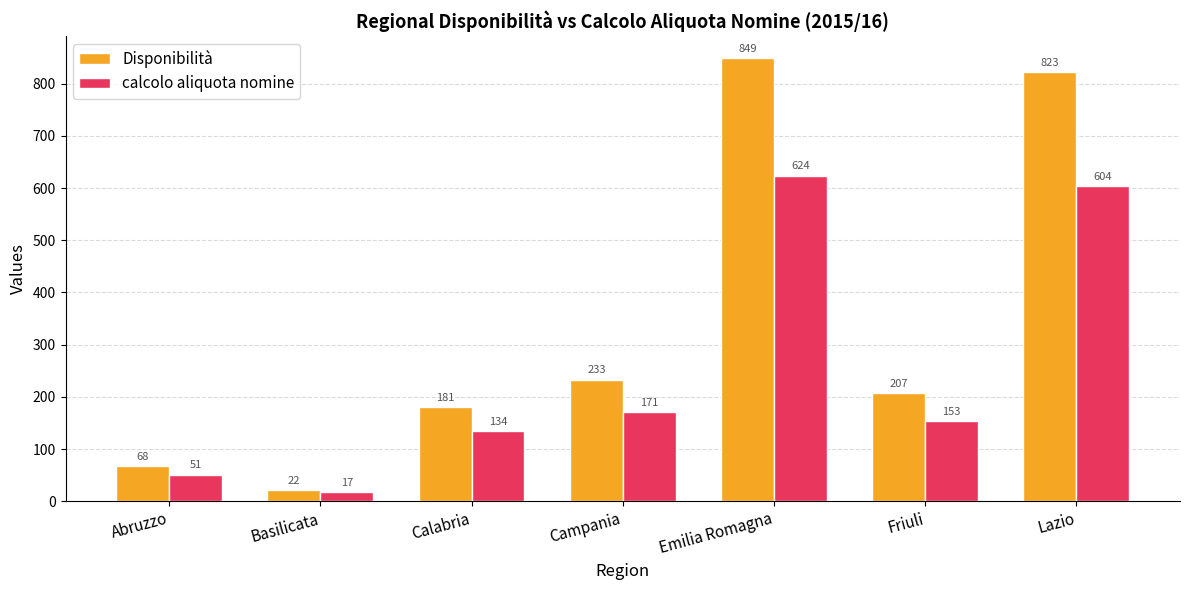

What is the value of the calcolo aliquota nomine bar at the 2nd from the left?

17